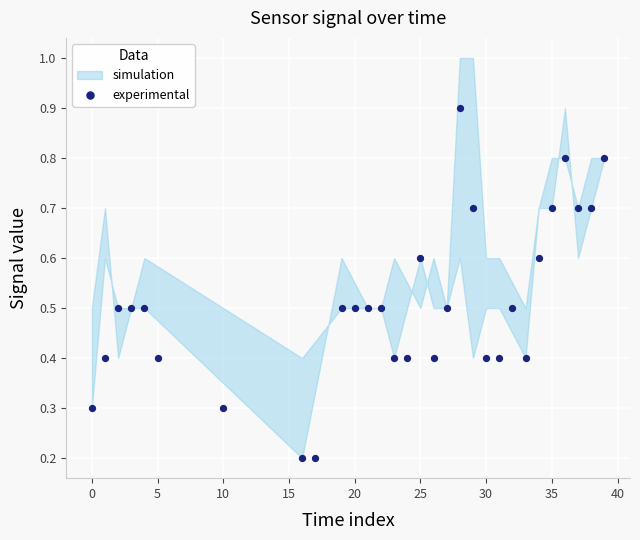

What is the range of X values (max minus min)?

39.0